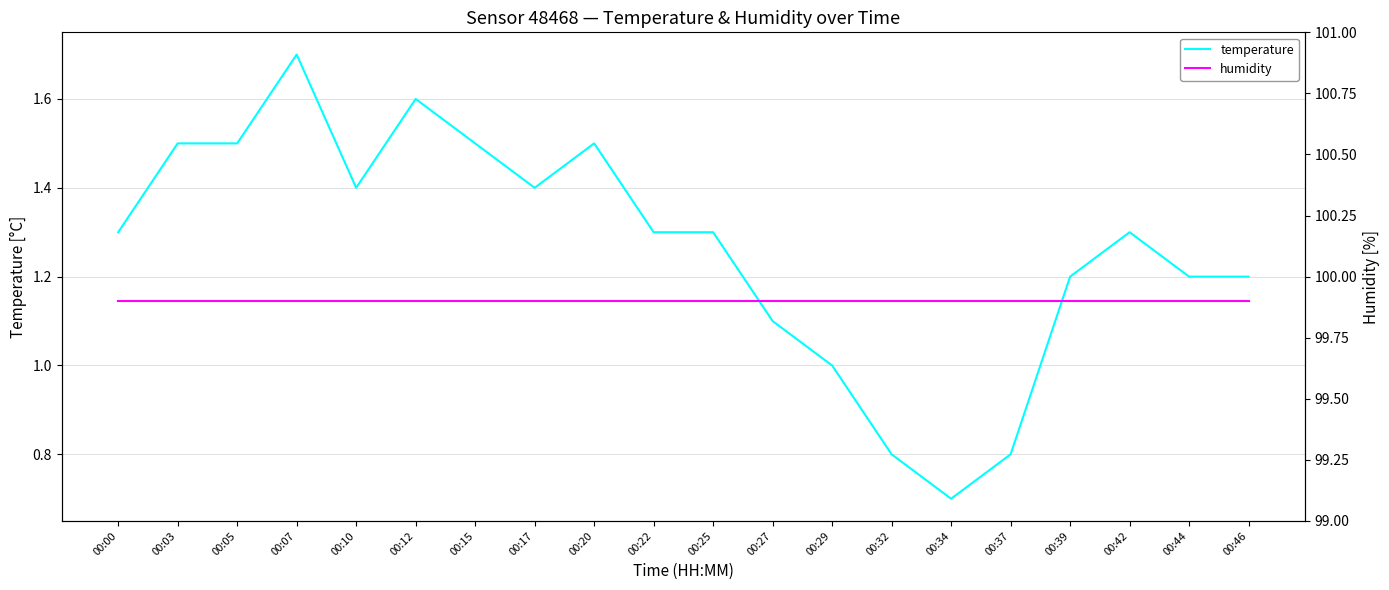

True or false: temperature has a value of 1.7 at 00:42.

False